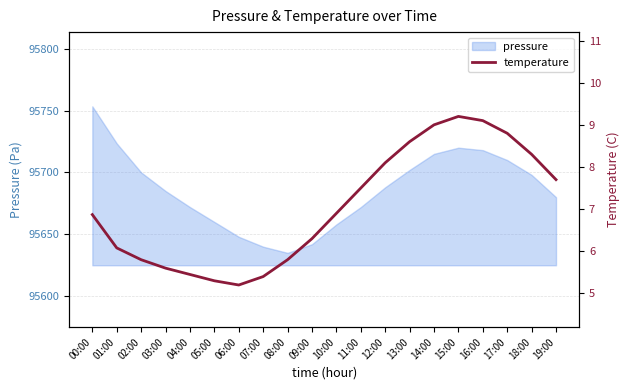

Which label corresponds to the largest value in the chart?

15:00